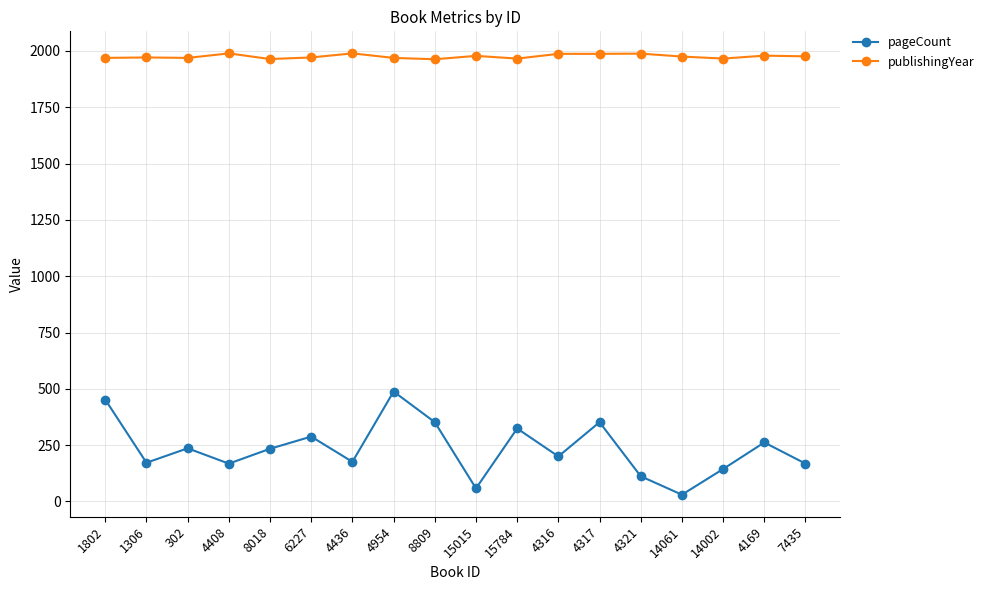

What is the maximum value shown in the chart?

1989